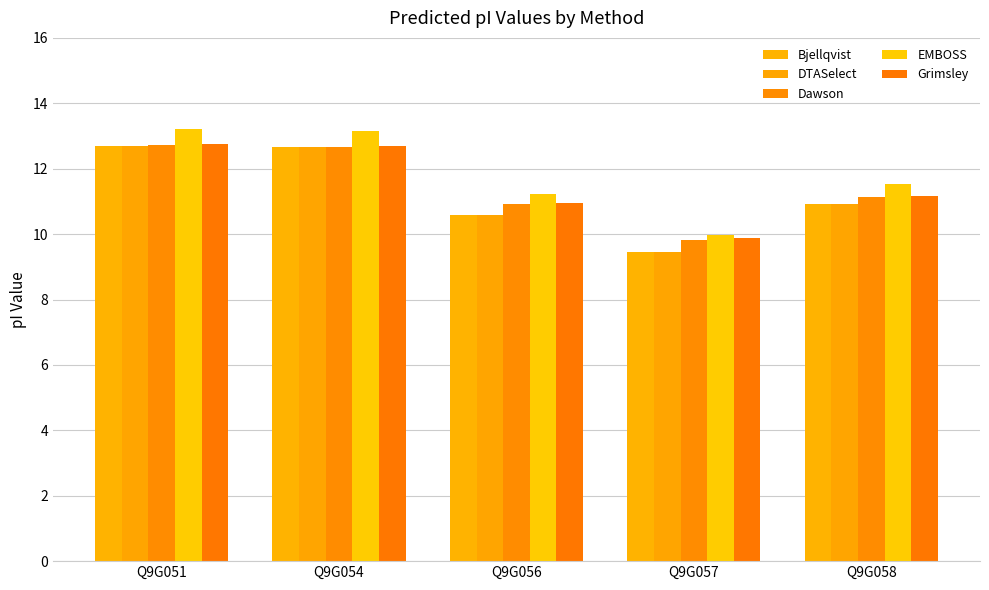

What is the spread (max minus min) of values at Q9G058?

0.6